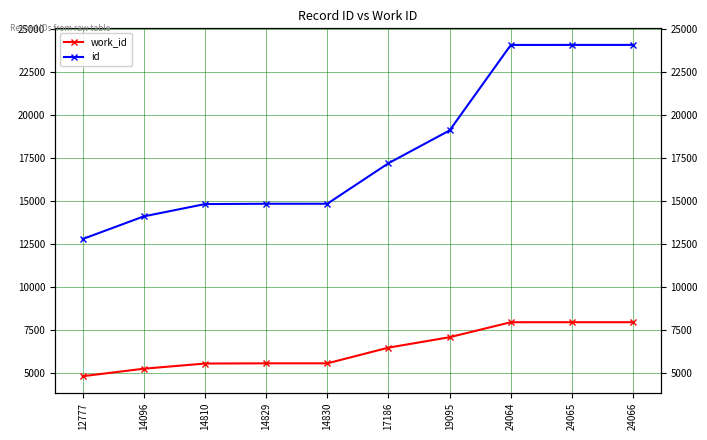

What is the difference between the second highest and minimum values in the id series?

11288